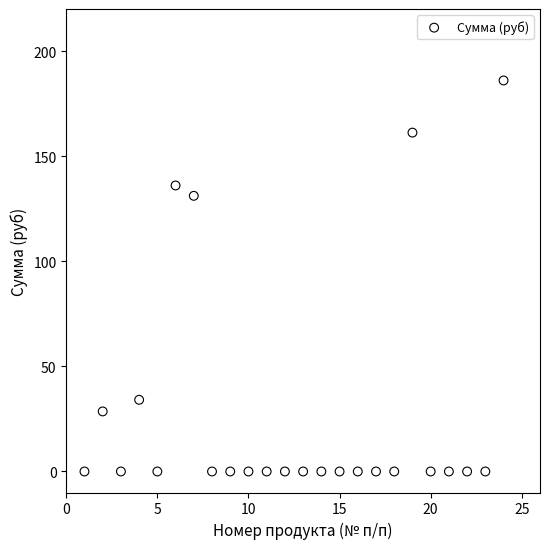

What Y value in the scatter plot is closest to 93?

131.1